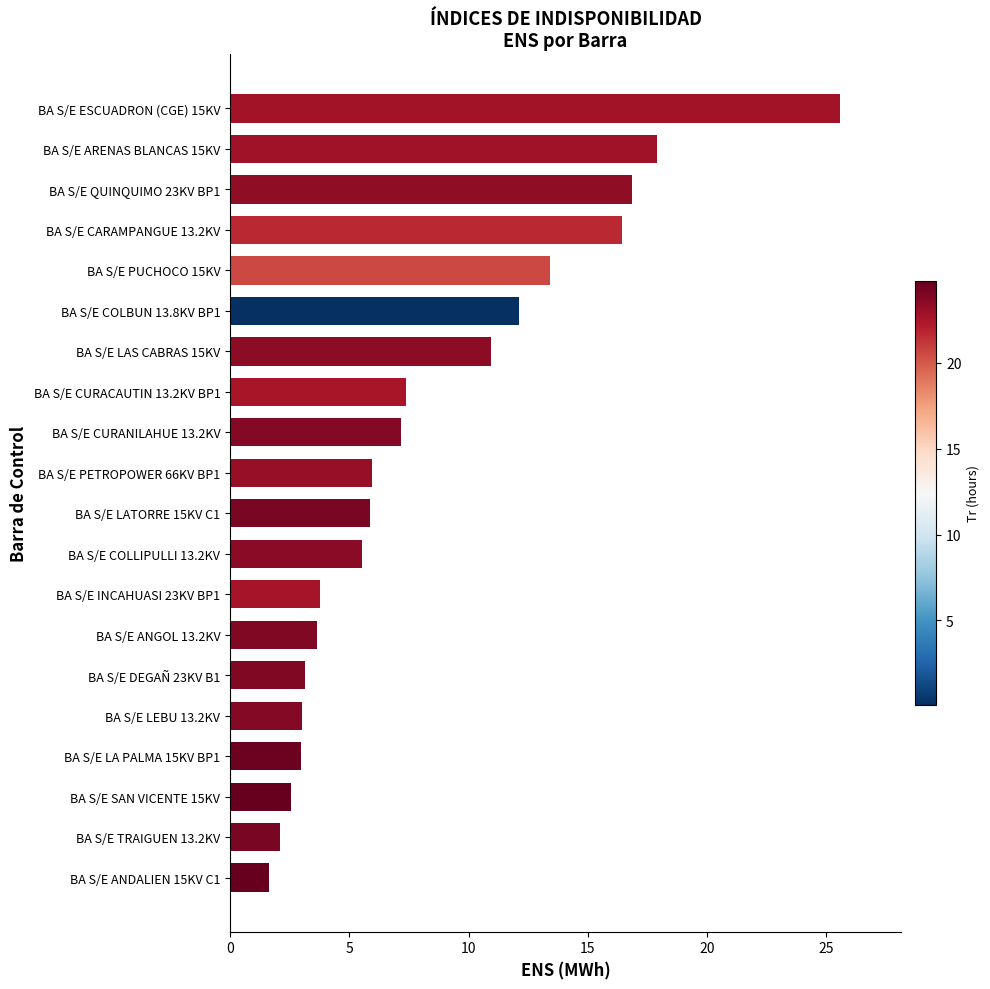

Read the value at BA S/E PETROPOWER 66KV BP1.

5.9